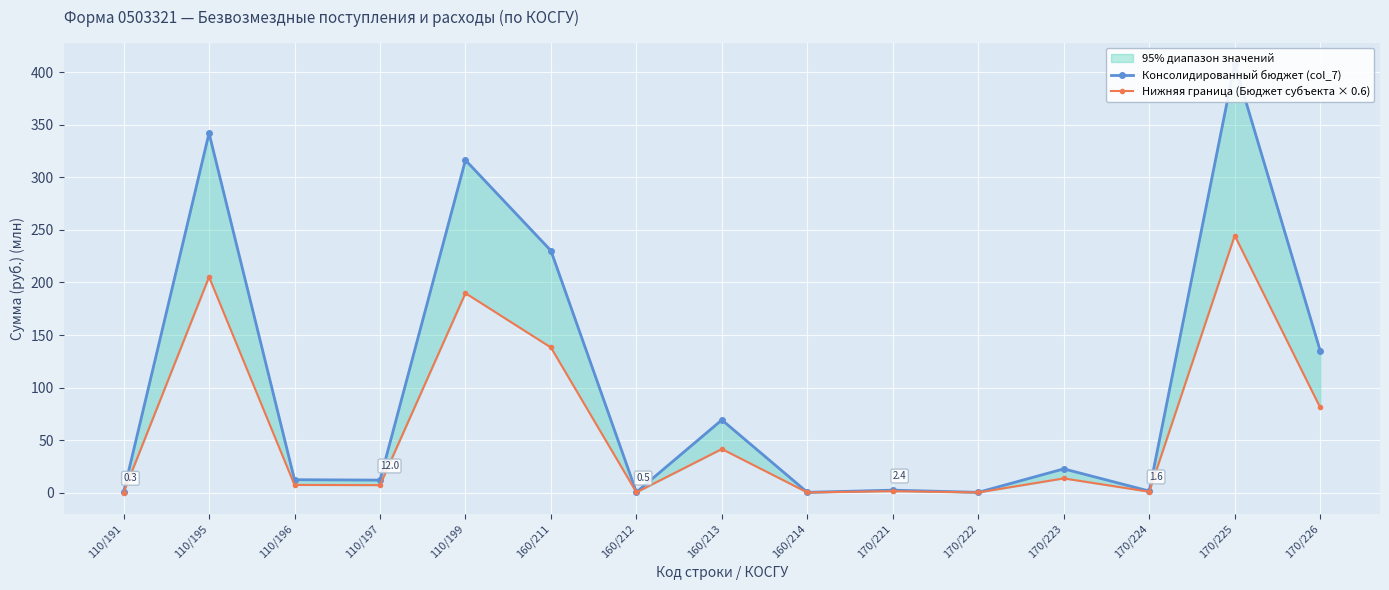

At which category does Нижняя граница (Бюджет субъекта × 0.6) reach its first local valley?

110/197